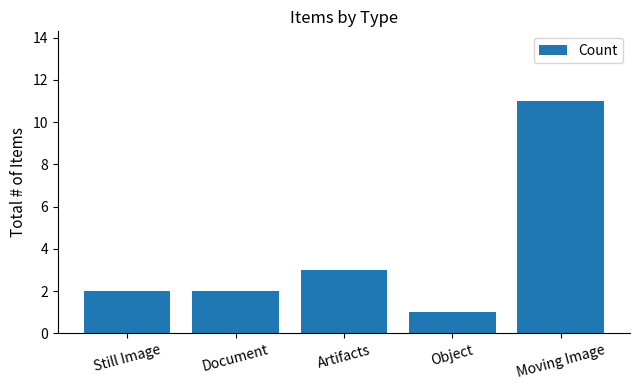

What is the average value?

4